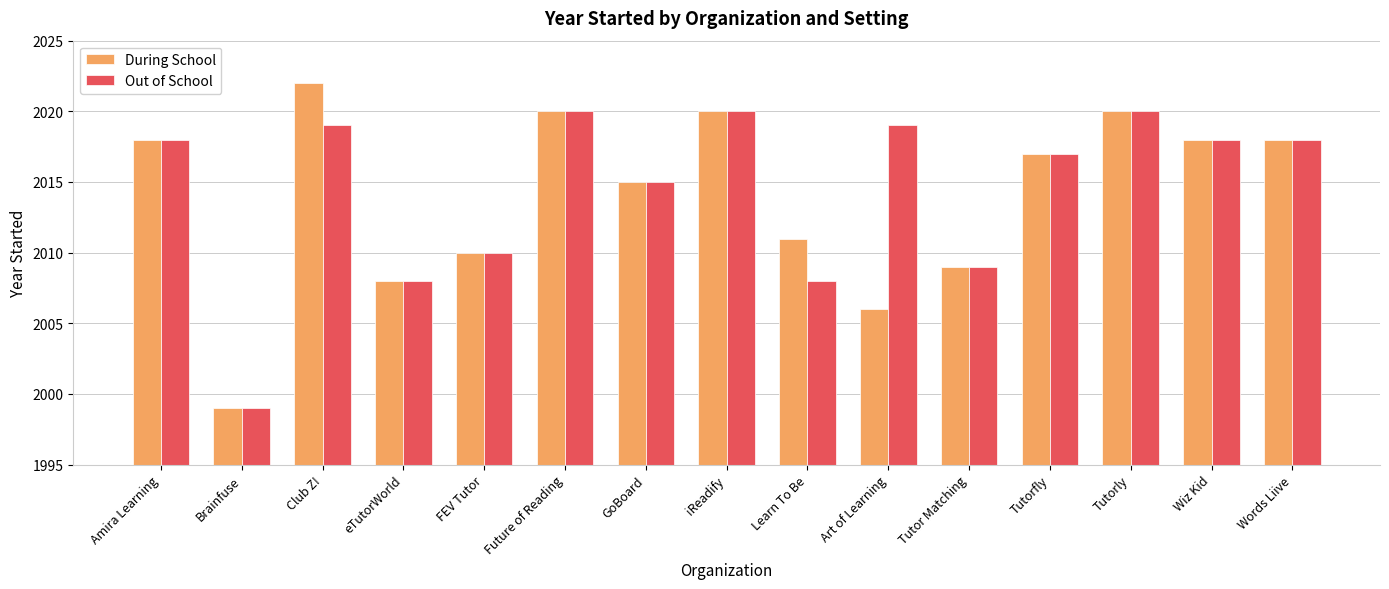

List the series in order of their peak value, lowest first.

Out of School, During School